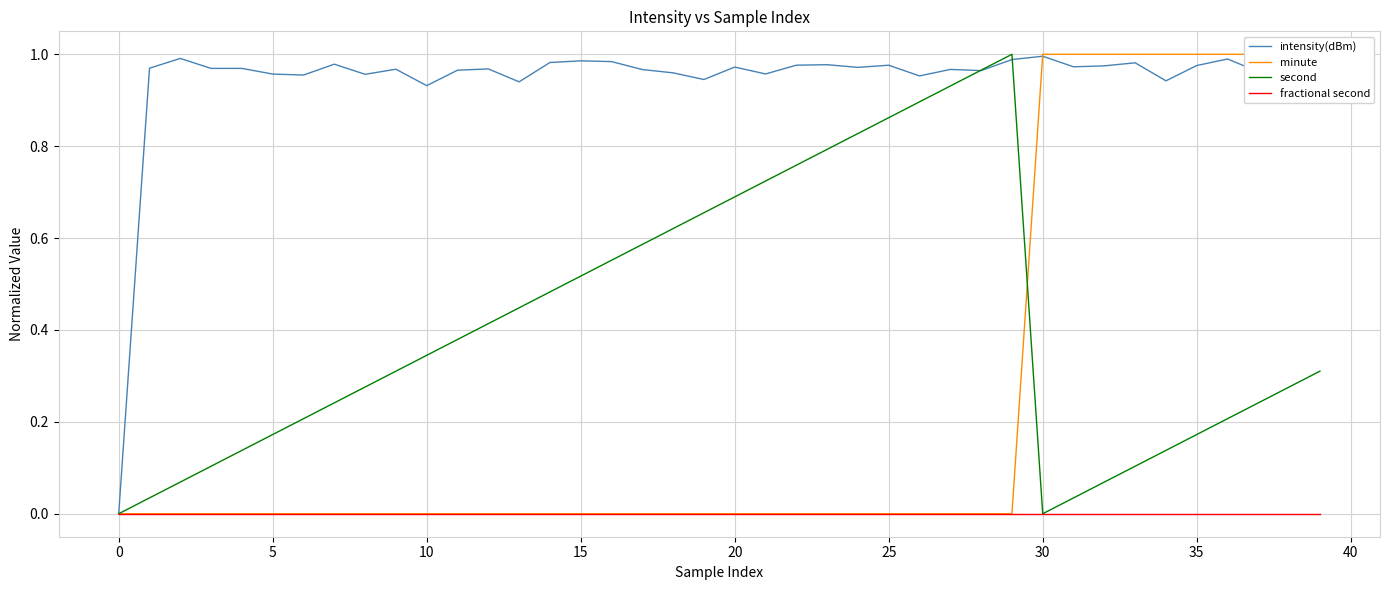

At which category does second reach its first local valley?

30